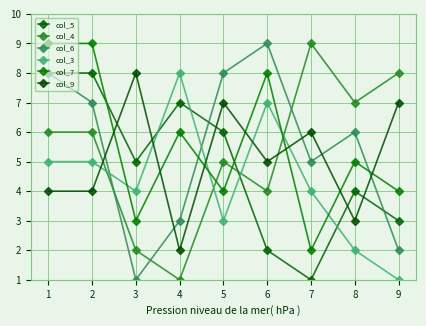

Reading right to left, extract all data points from this chart.

col_5: 3	4	1	2	6	7	5	8	8
col_4: 8	7	9	4	5	1	2	6	6
col_6: 2	6	5	9	8	3	1	7	8
col_3: 1	2	4	7	3	8	4	5	5
col_7: 4	5	2	8	4	6	3	9	9
col_9: 7	3	6	5	7	2	8	4	4